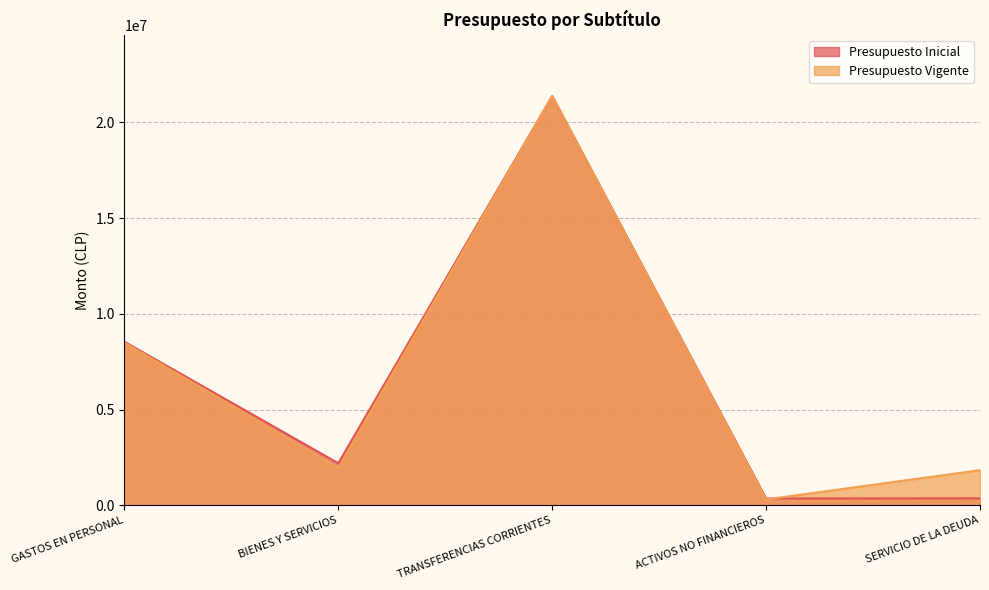

Where do Presupuesto Vigente and Presupuesto Inicial first cross each other?

ACTIVOS NO FINANCIEROS and SERVICIO DE LA DEUDA